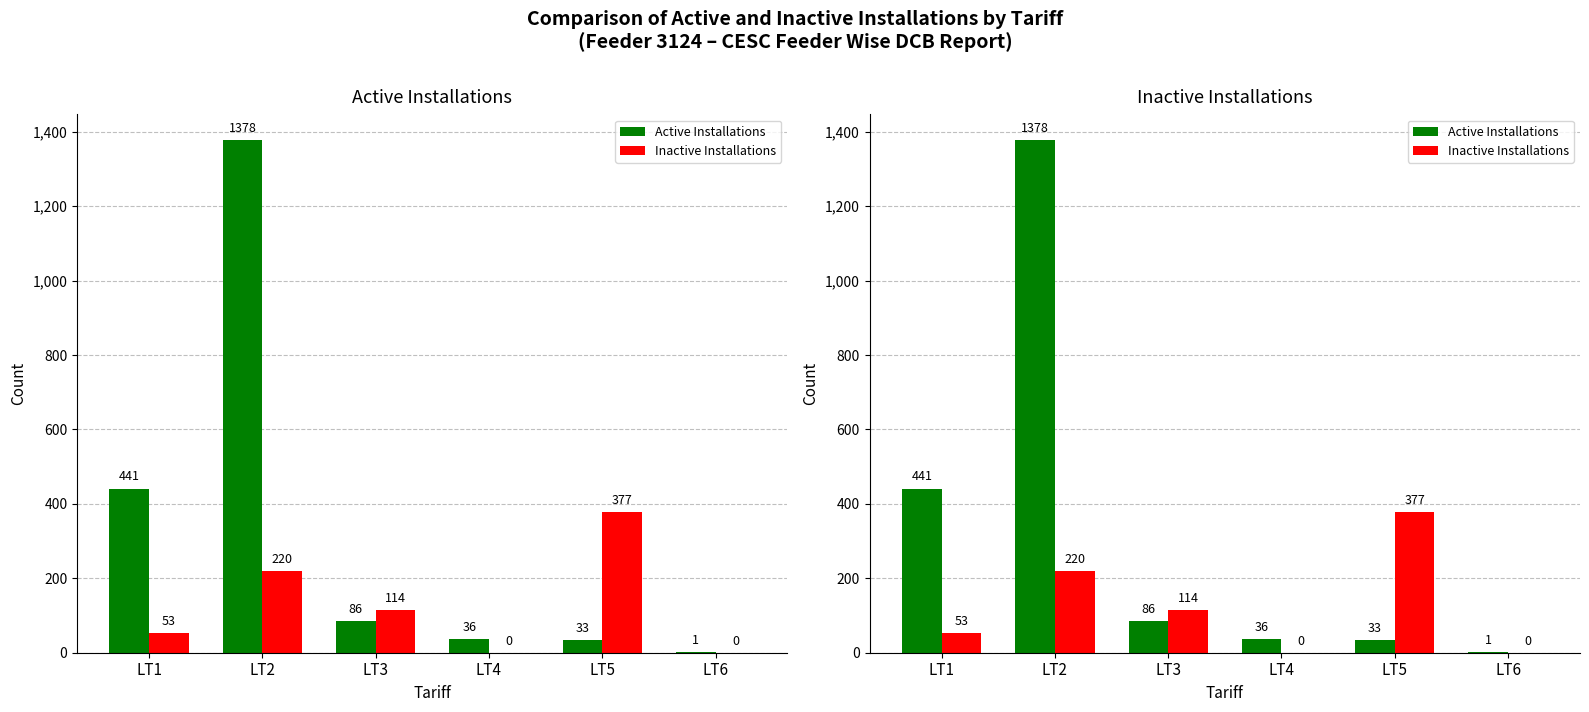

What is the minimum value for Active Installations?

1